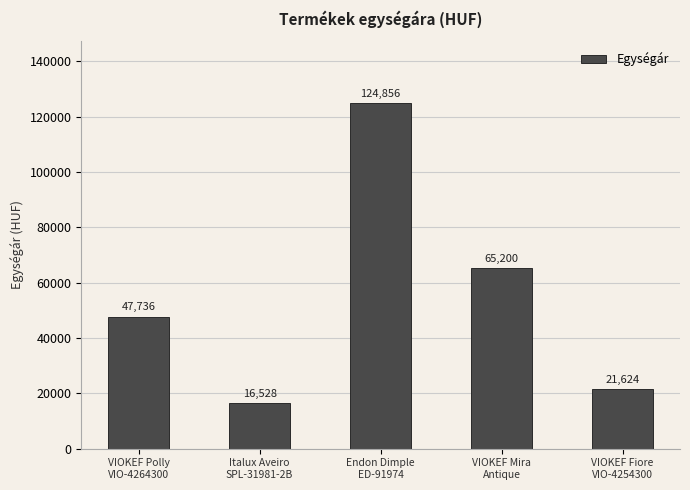

What is the sum of the values at VIOKEF Fiore
VIO-4254300 and VIOKEF Polly
VIO-4264300?

69360